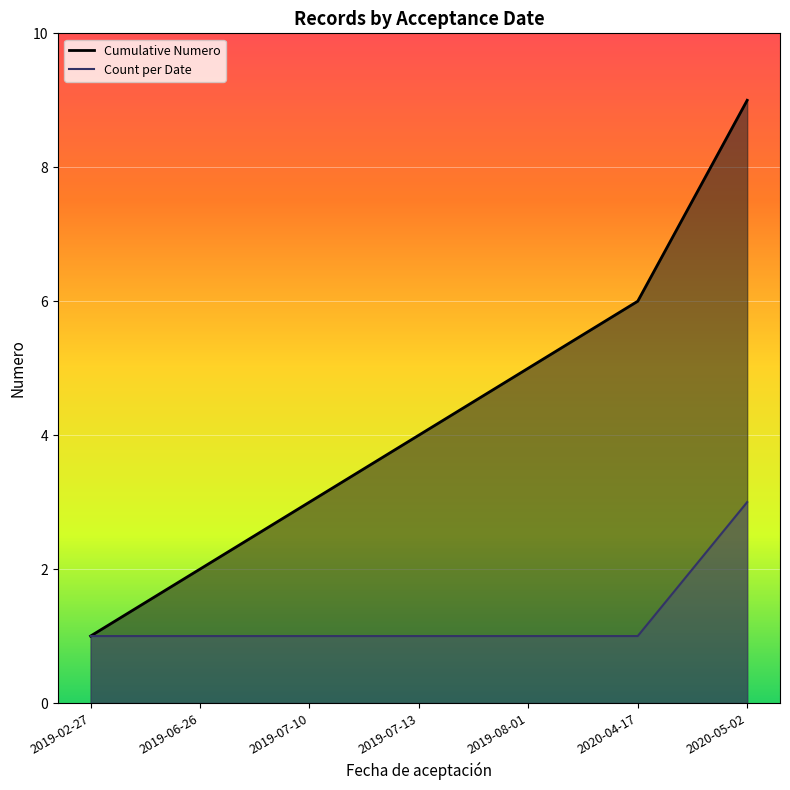

At which label is the value closest to 5?

2019-08-01